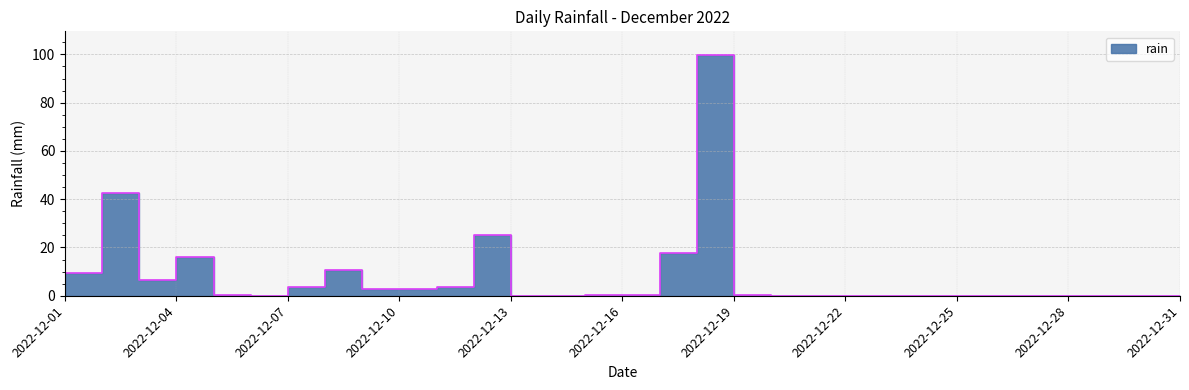

Reading left to right, extract all data points from this chart.

9.4	42.6	6.4	16.2	0.4	0.0	3.6	10.8	2.6	2.8	3.6	25.0	0.0	0.0	0.2	0.2	17.6	99.6	0.4	0.0	0.0	0.0	0.0	0.0	0.0	0.0	0.0	0.0	0.0	0.0	0.0